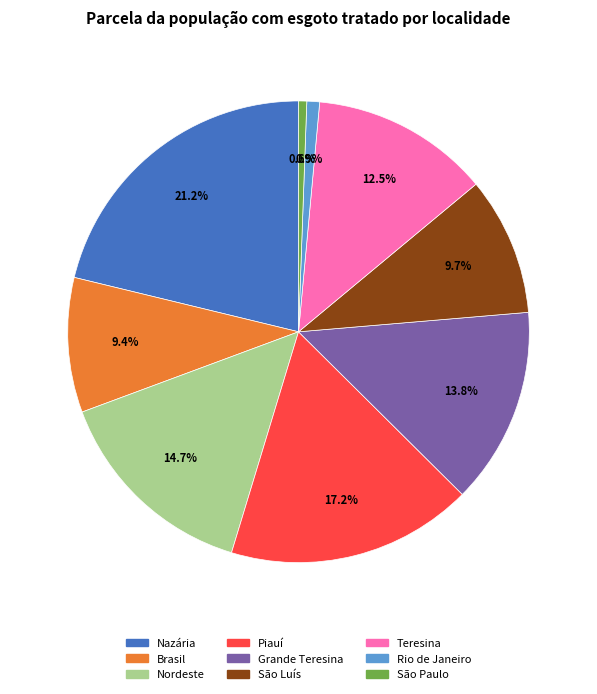

To the nearest percent, what percentage of the pie is São Paulo?

1%